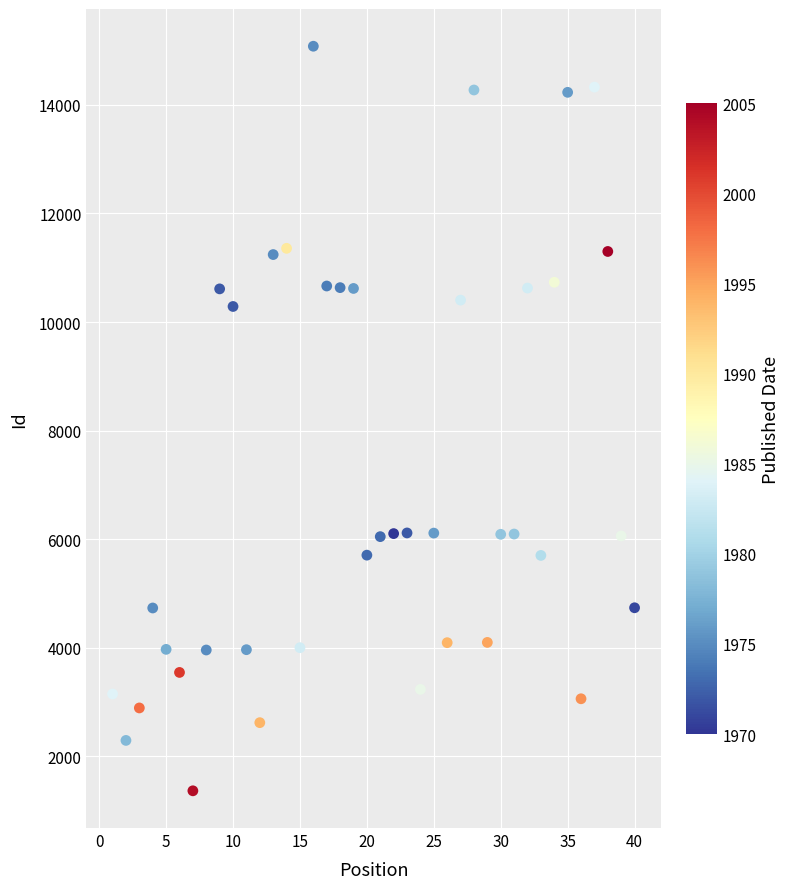

What is the range of Y values (max minus min)?

13713